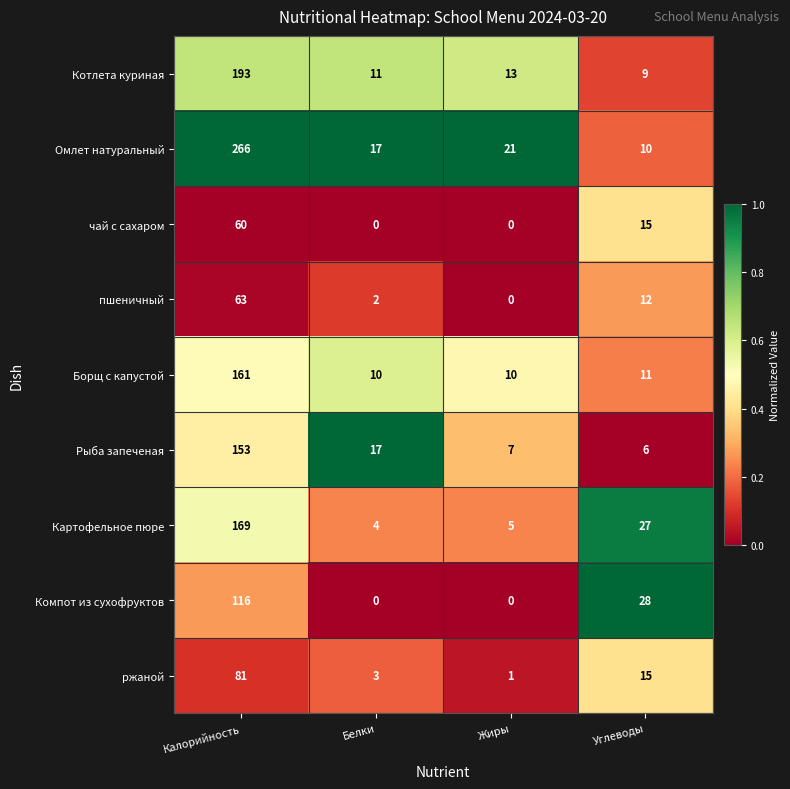

At which category is the sum across all series the highest?

Калорийность